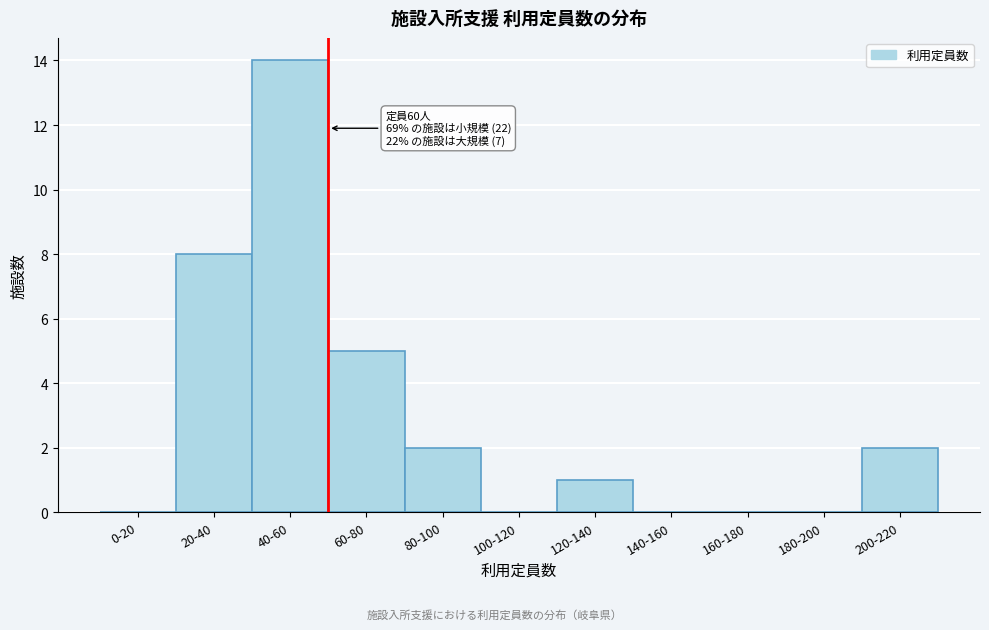

Reading right to left, list all the values displayed in this chart.

200-220=2	180-200=0	160-180=0	140-160=0	120-140=1	100-120=0	80-100=2	60-80=5	40-60=14	20-40=8	0-20=0